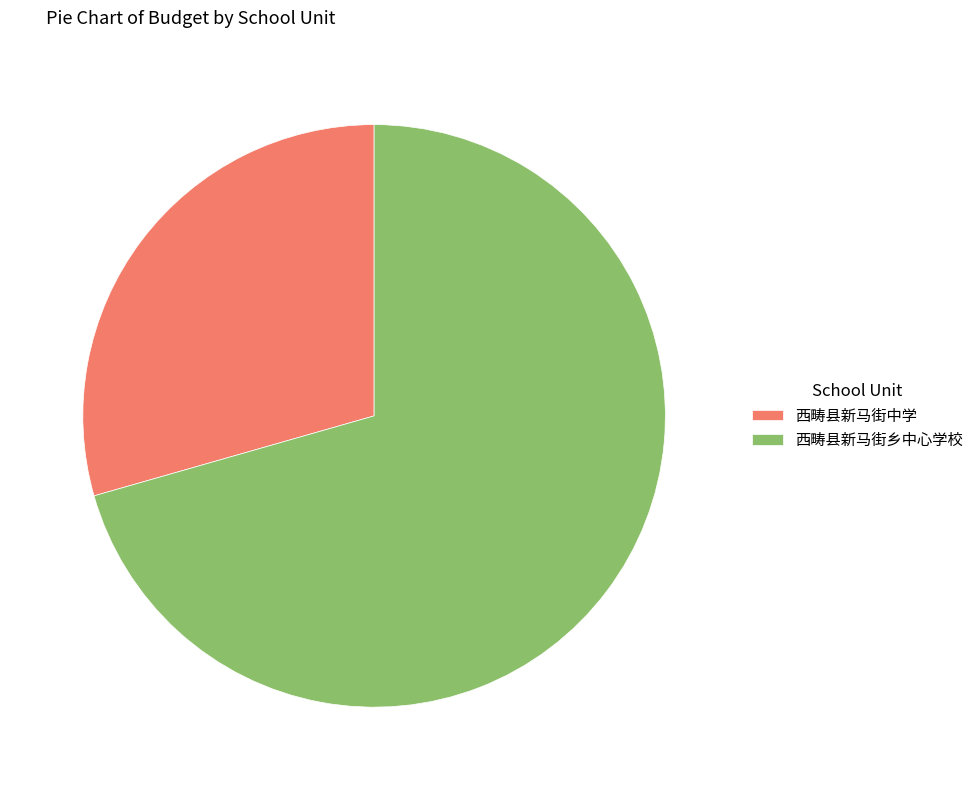

Does 西畴县新马街中学 represent more than half of the total?

No